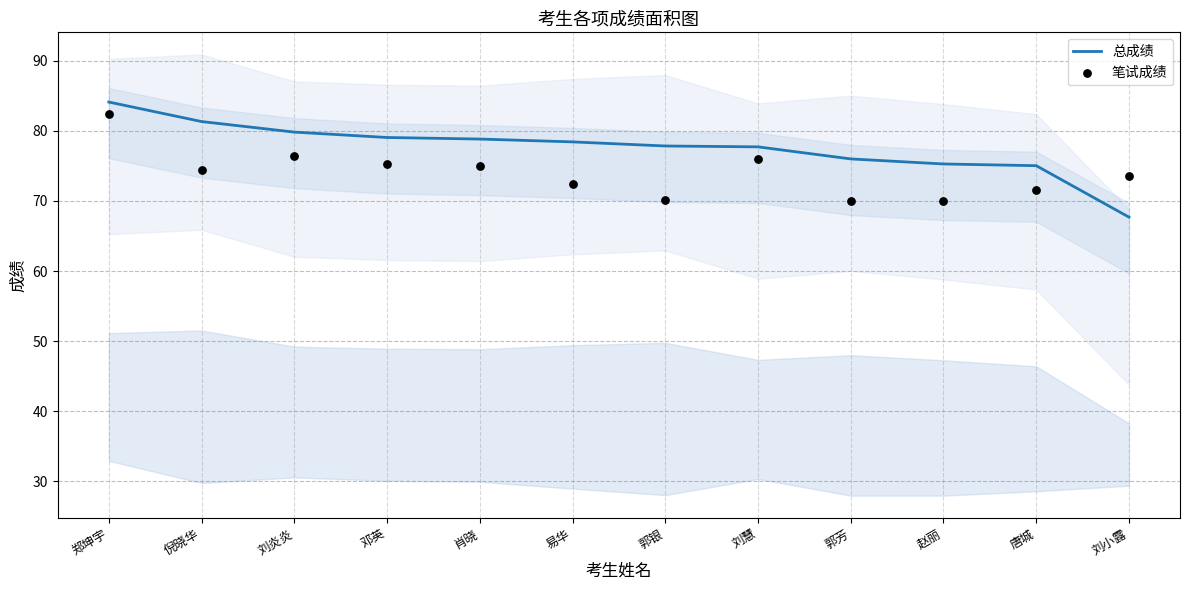

What is the total value across all series at 易华?

150.9